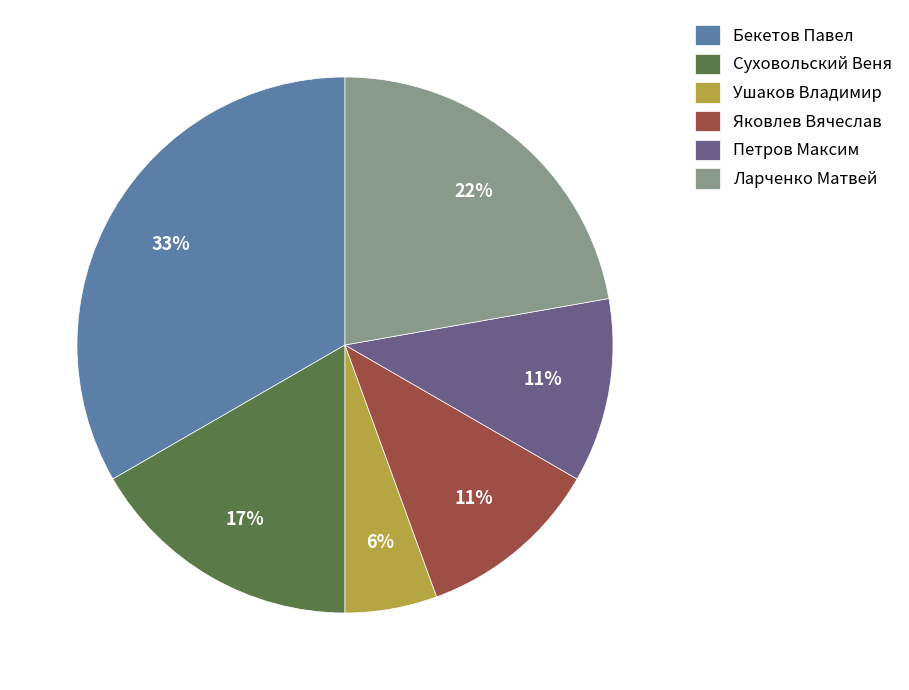

How many segments does this pie chart have?

6